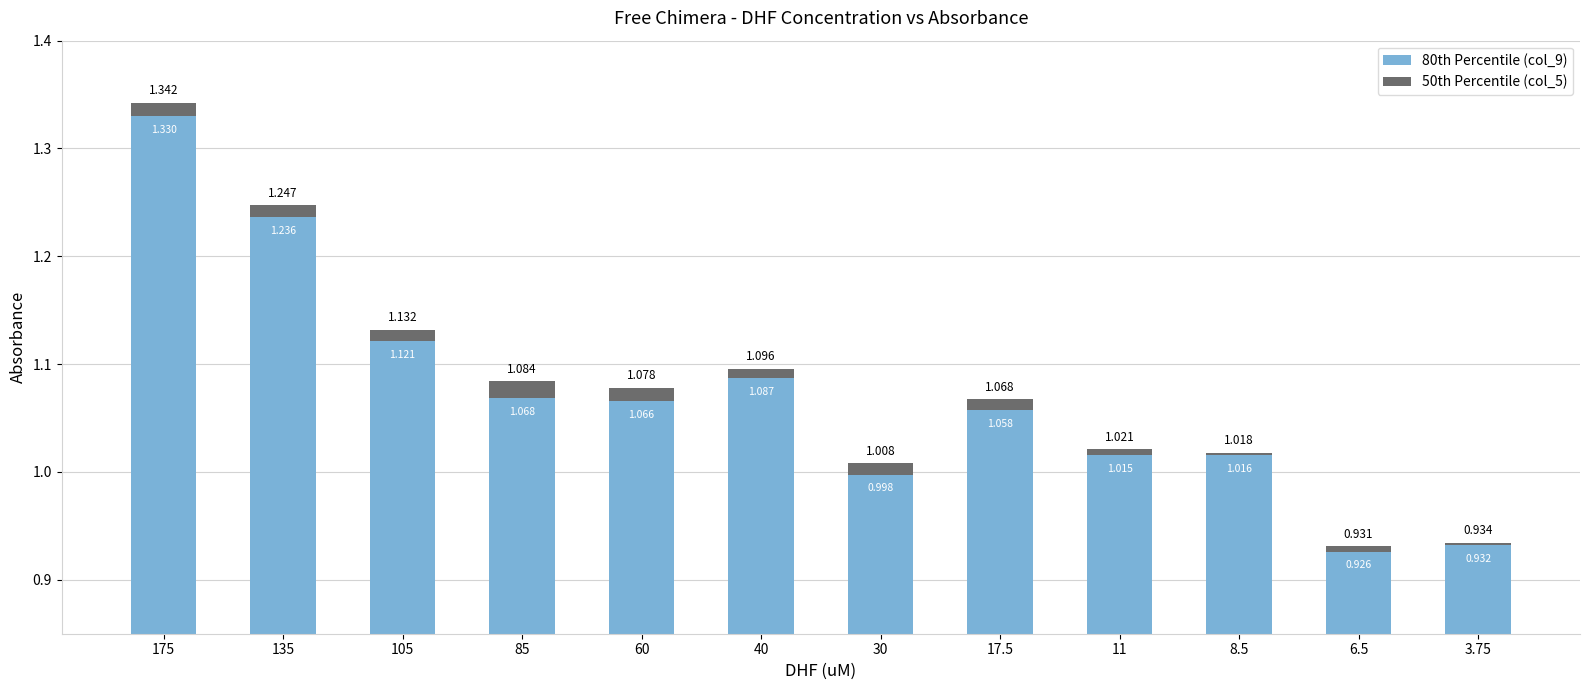

True or false: 80th Percentile (col_9) has a value of 0.1 at 40.

False